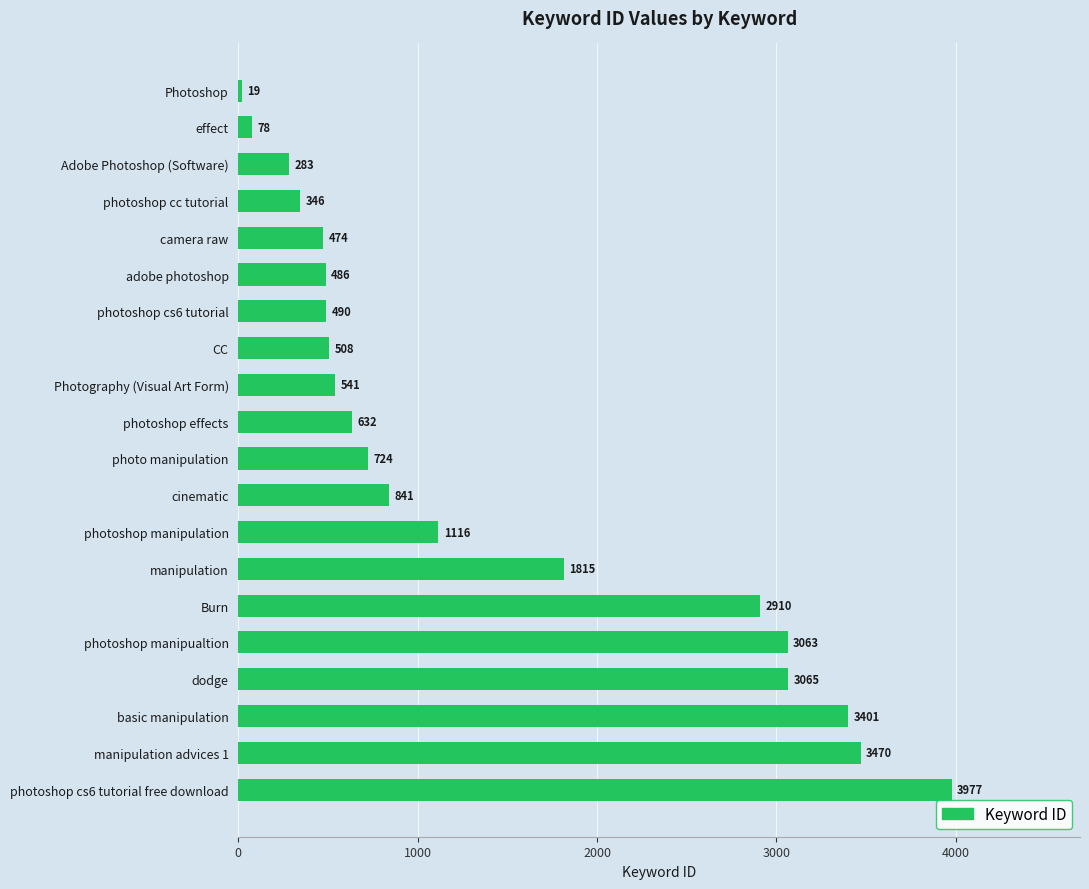

Which category has the lowest value across all series?

Photoshop